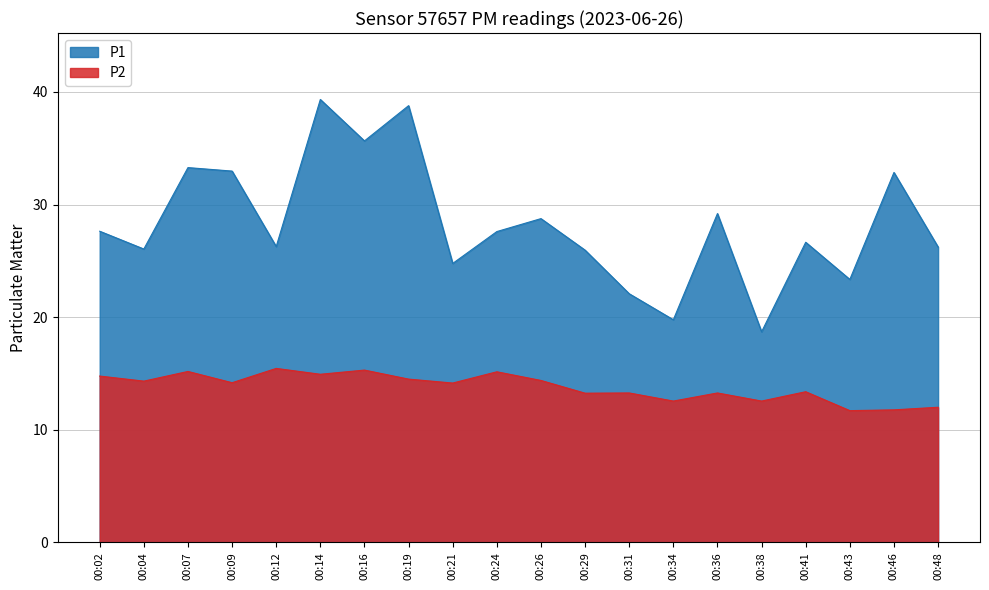

Is it true that P2 equals 12.6 at 00:38?

True